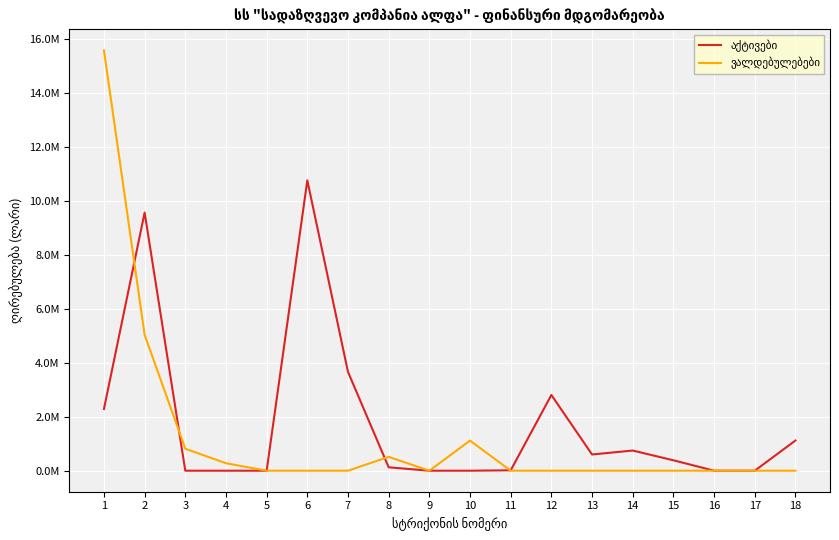

What is the value of the აქტივები point at the 8th from the left?

126241.5